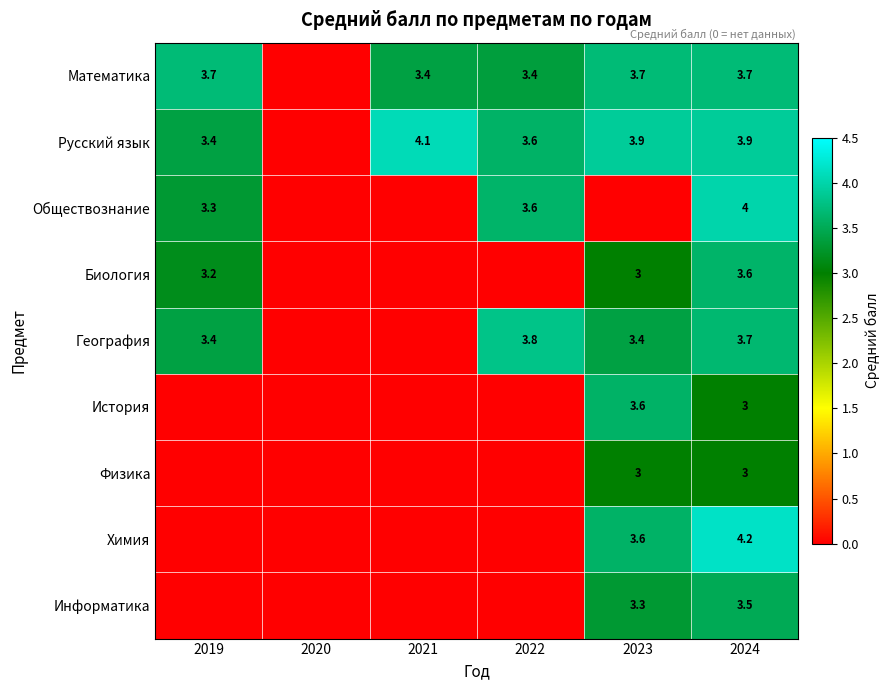

The value of Информатика at 2024 is 1.2. True or false?

False